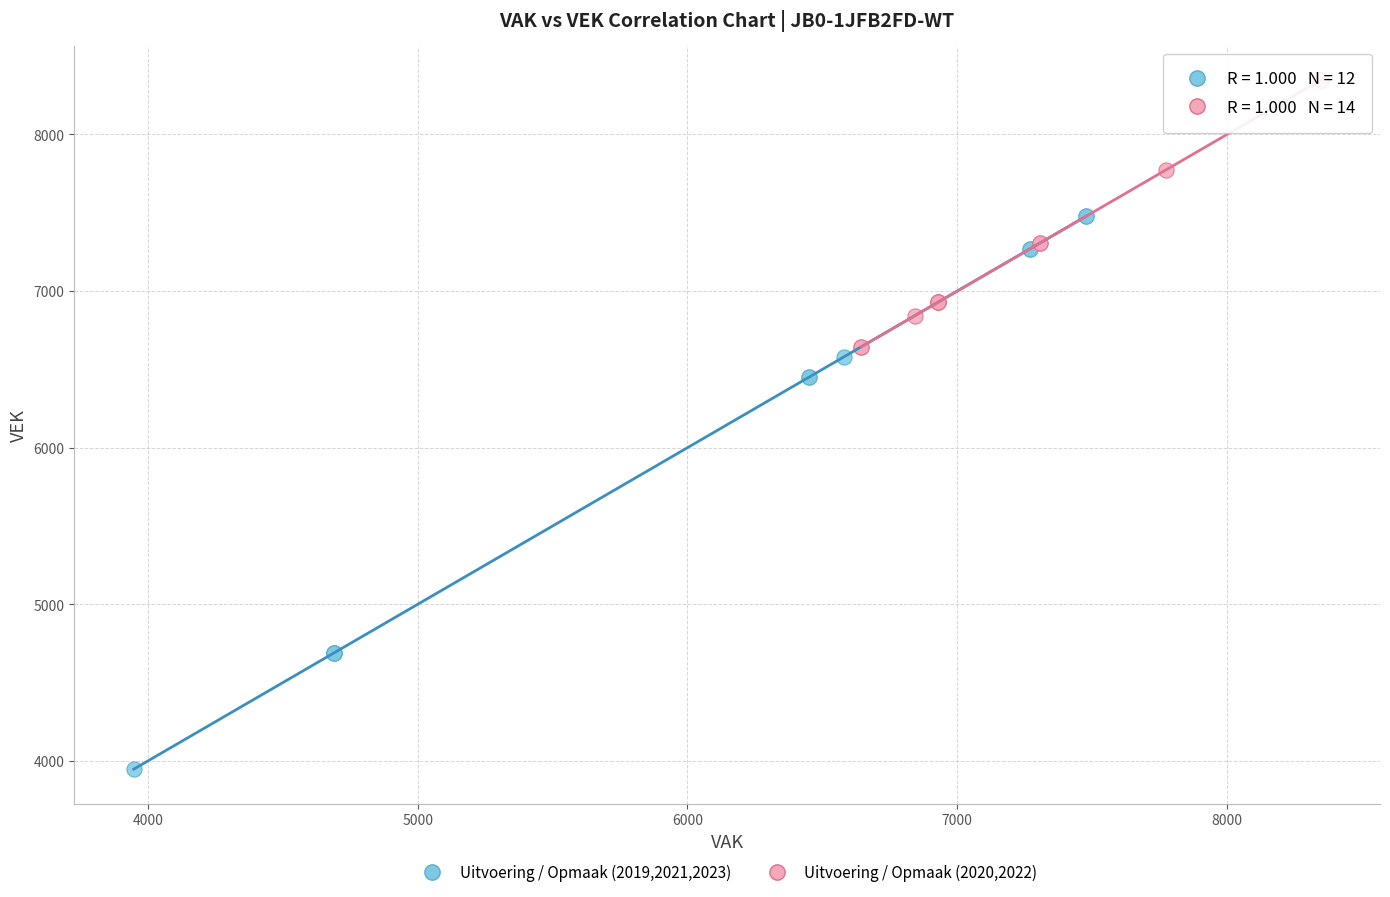

Which series has the widest spread of Y values?

Uitvoering / Opmaak (2019,2021,2023)